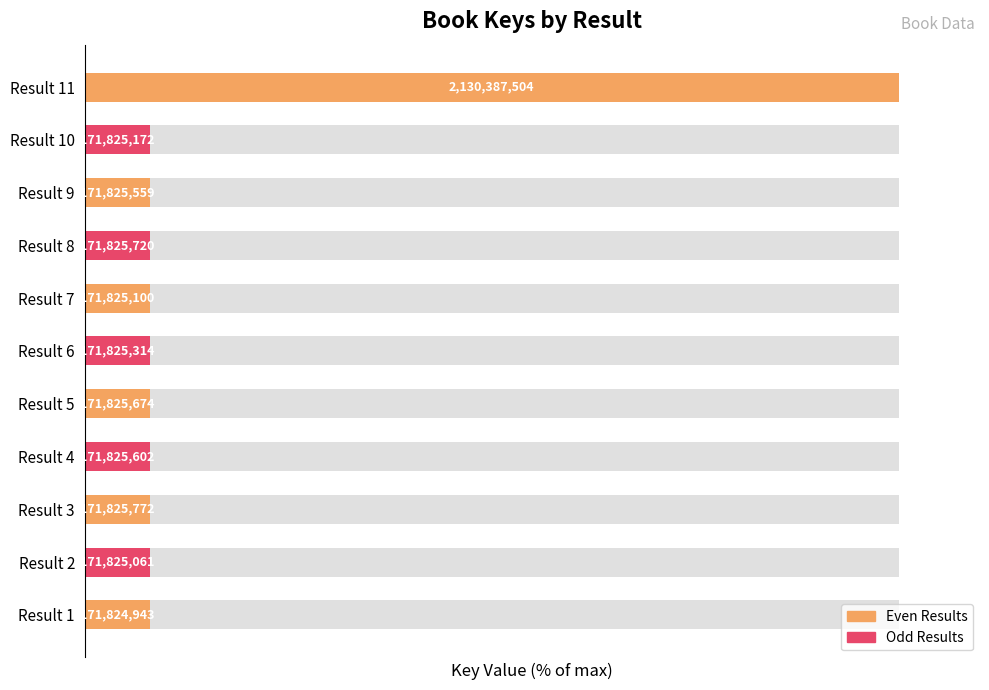

Where is the data nearest to the value 54?

Result 3